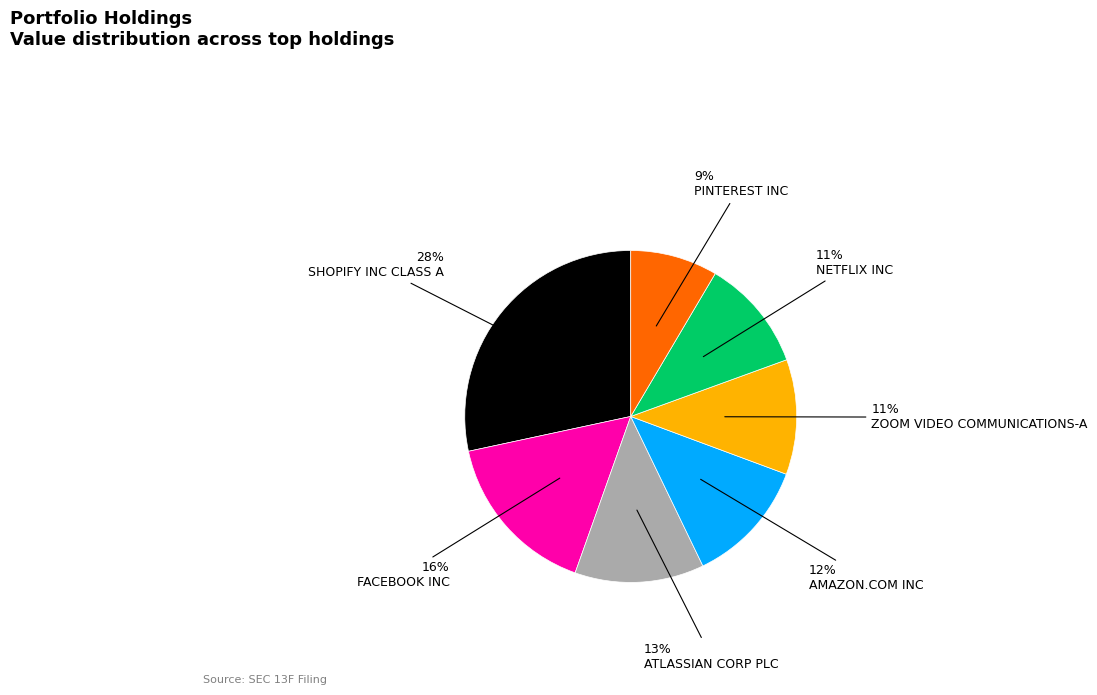

To the nearest percent, what portion does FACEBOOK INC represent?

16%